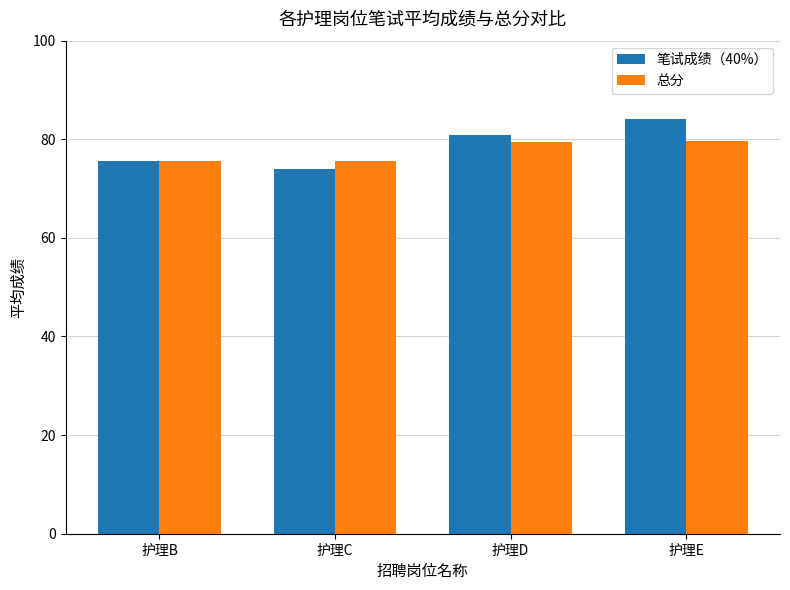

At which label does 笔试成绩（40%） first exceed 80?

护理D